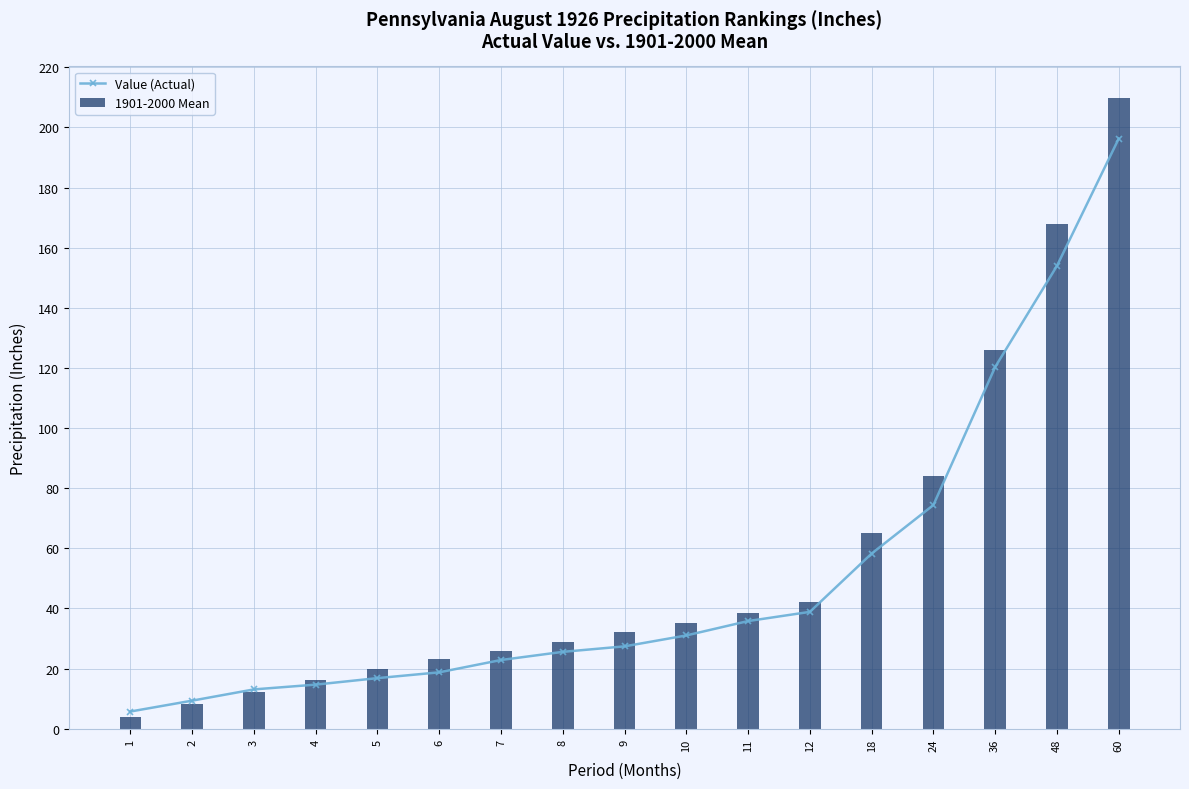

How many groups of bars are there?

17